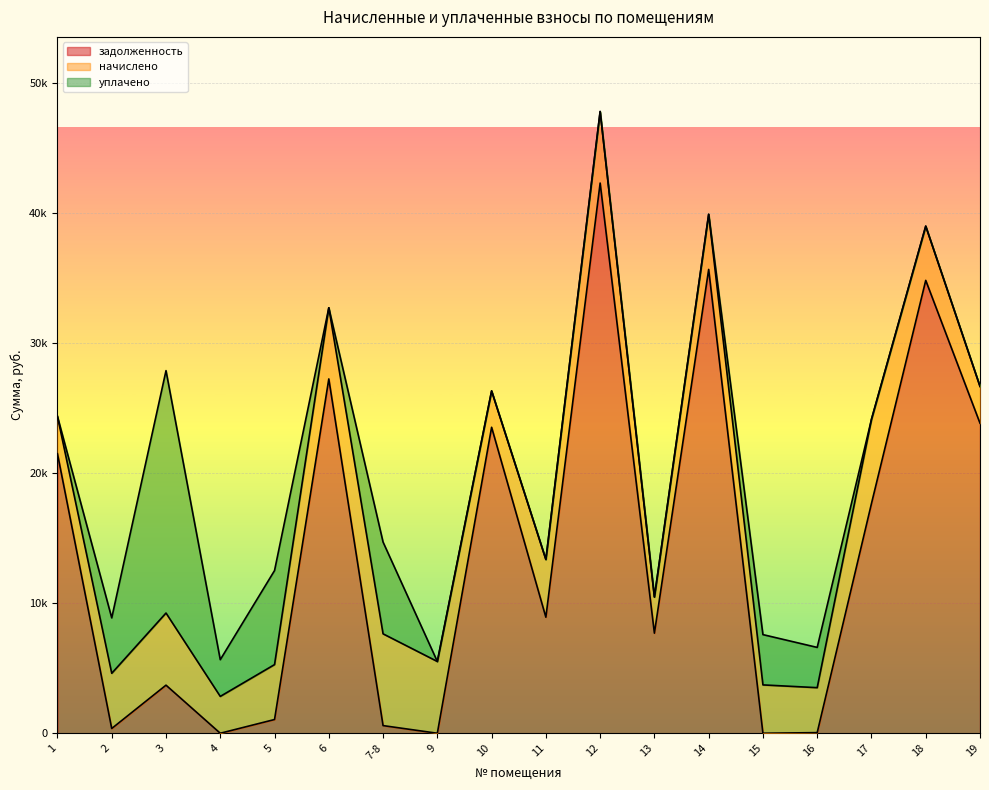

Read the задолженность value at 13.

7700.5